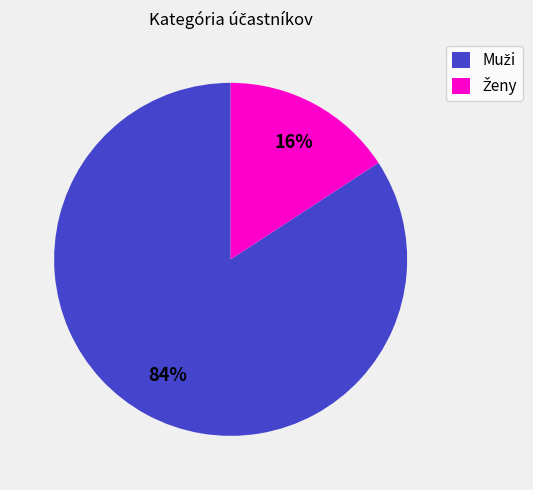

To the nearest percent, what is the difference between the largest and smallest slice percentages?

68%